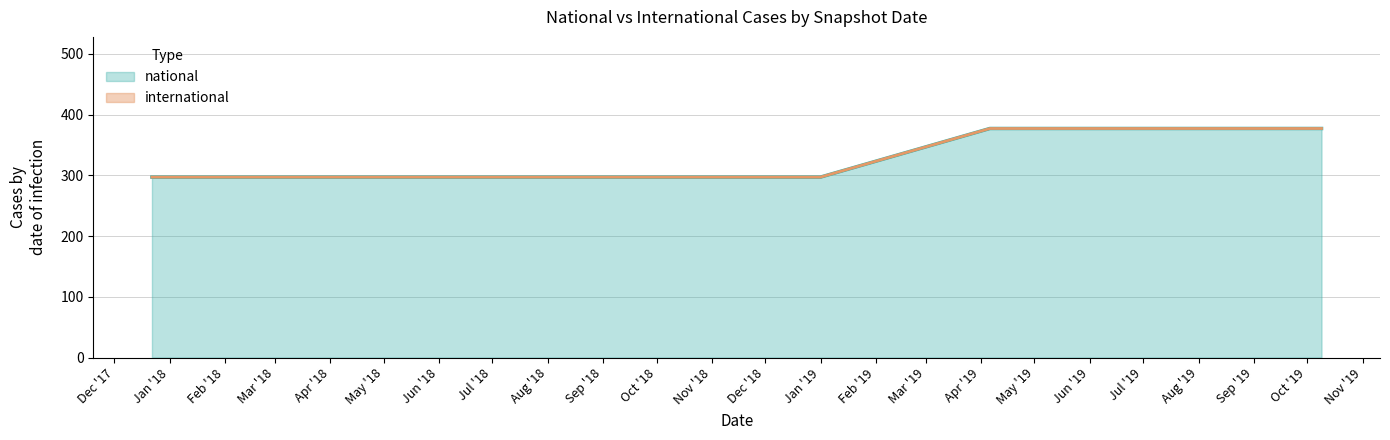

Which category has the lowest value across all series?

2017-12-22